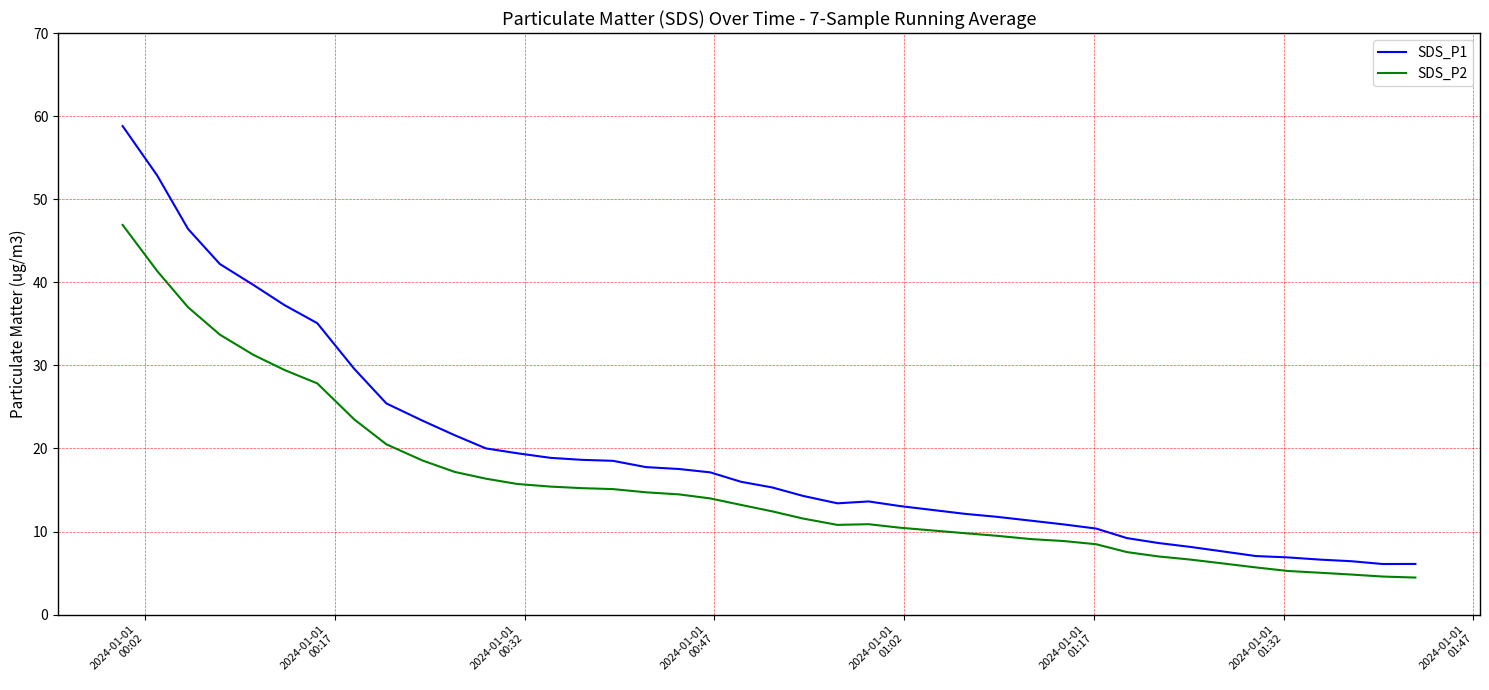

Which series has the largest range (max minus min)?

SDS_P1